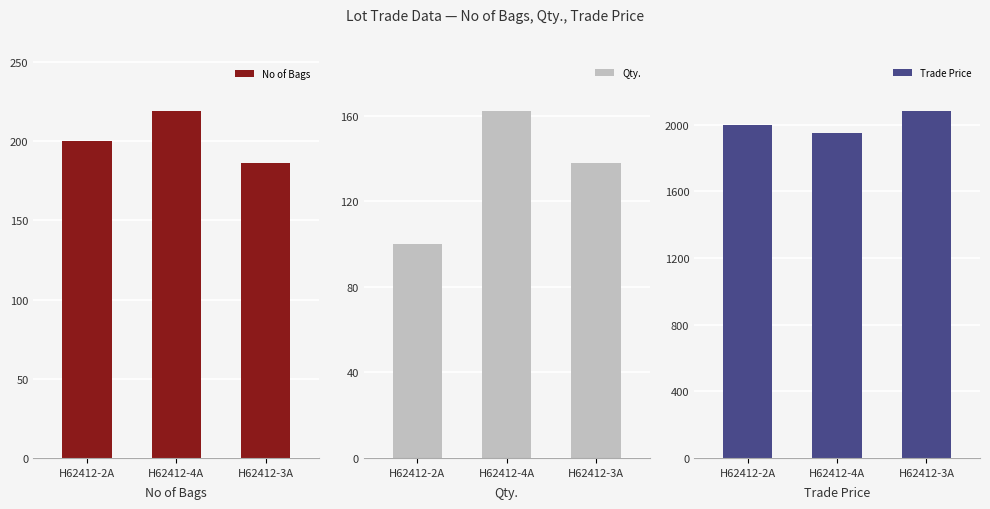

The value of Qty. at H62412-2A is 100.0. True or false?

True